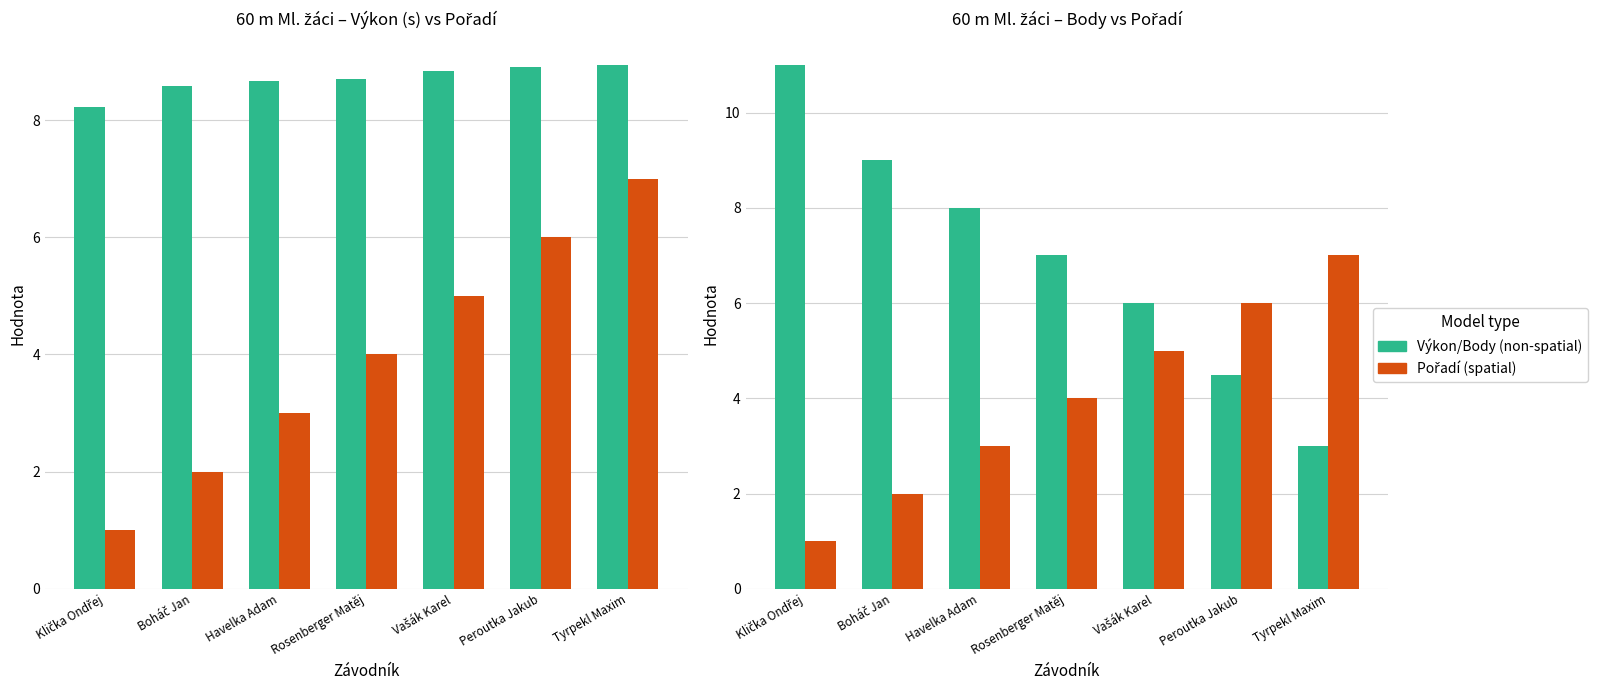

Count the number of categories in the chart.

7